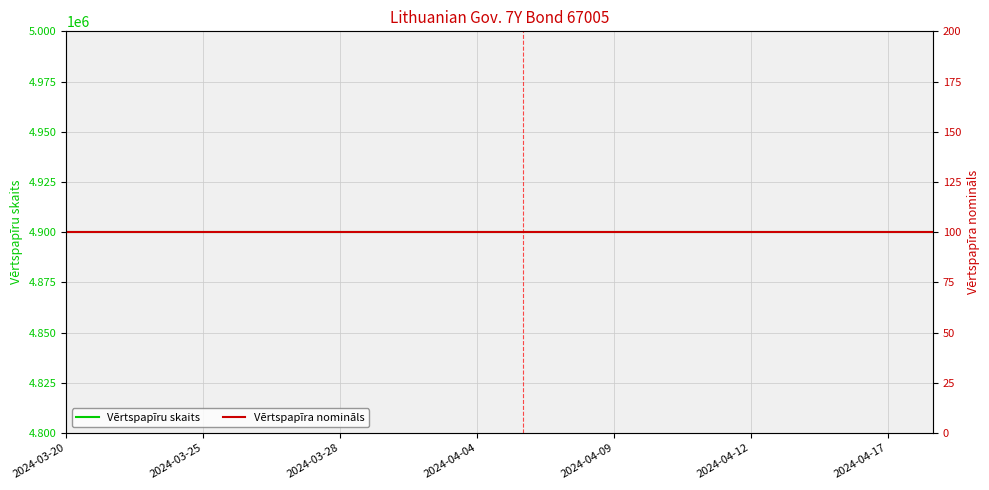

Which series has the largest total across all categories?

Vērtspapīru skaits